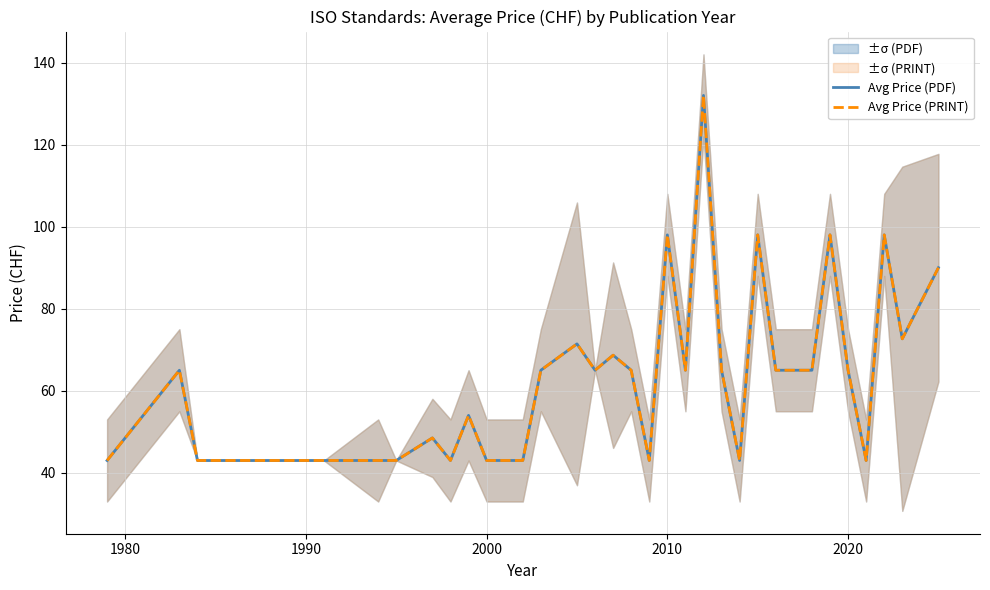

True or false: Avg Price (PRINT) and Avg Price (PDF) intersect in this chart.

False